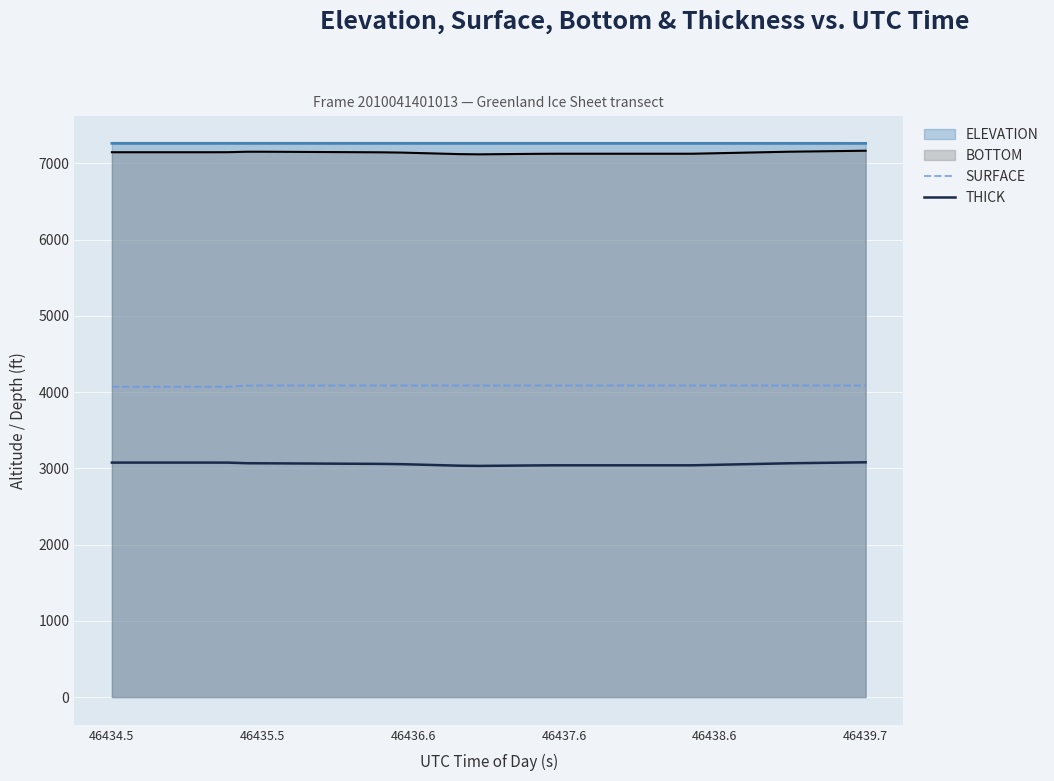

How many distinct data groups are displayed?

4